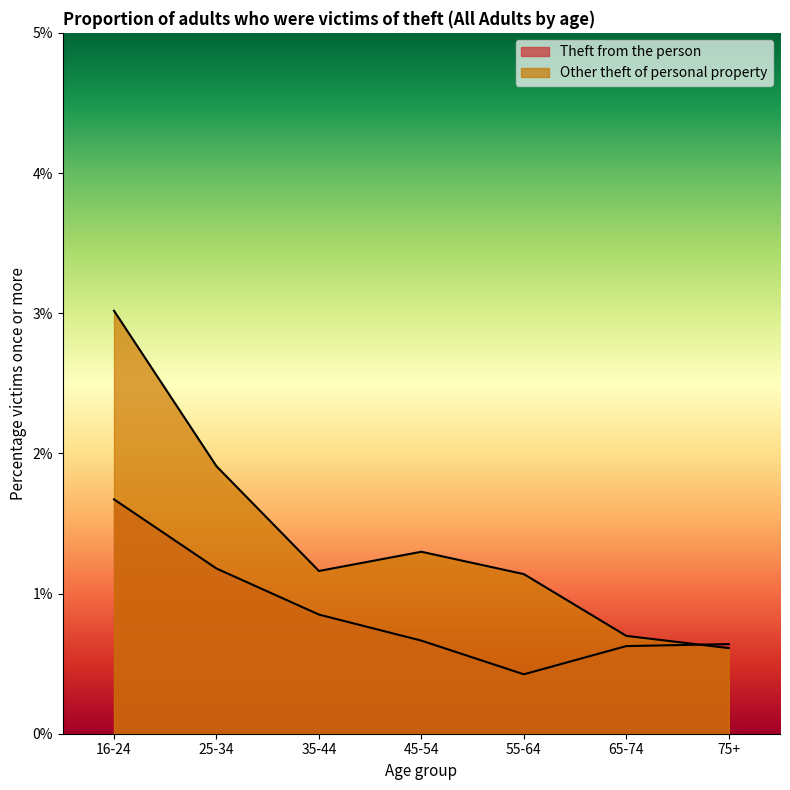

At which label does Other theft of personal property first exceed 1?

16-24